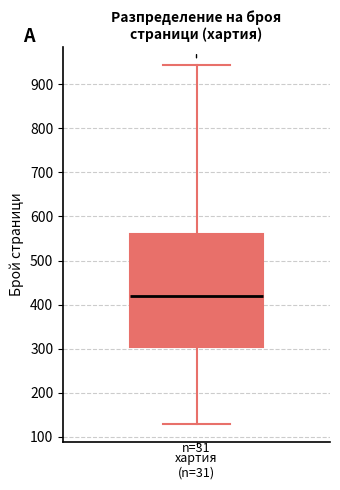

Where is the upper edge of the box for хартия (n=31) on the y-axis? The values are not printed on the chart, so give them approximately, as read against the axis.

560